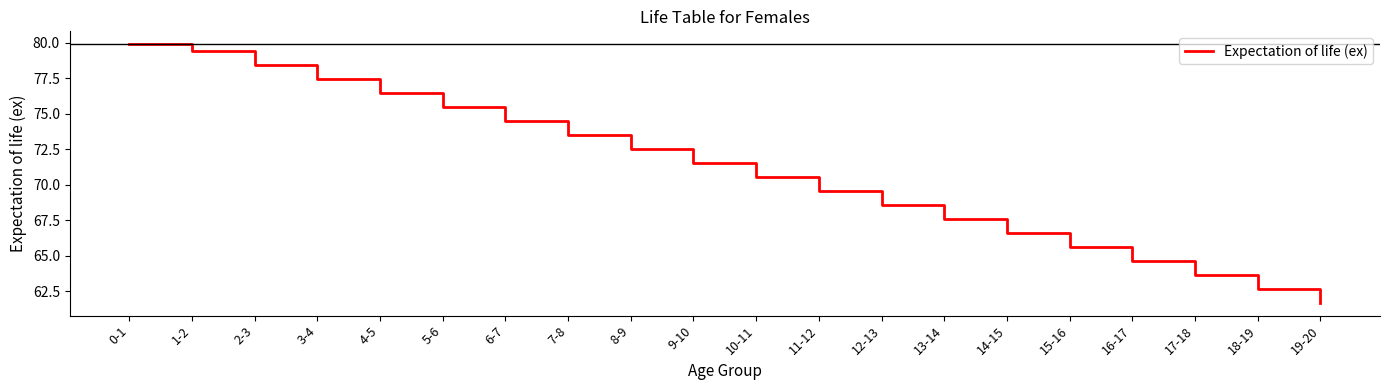

The value at 6-7 is 74.5. True or false?

True